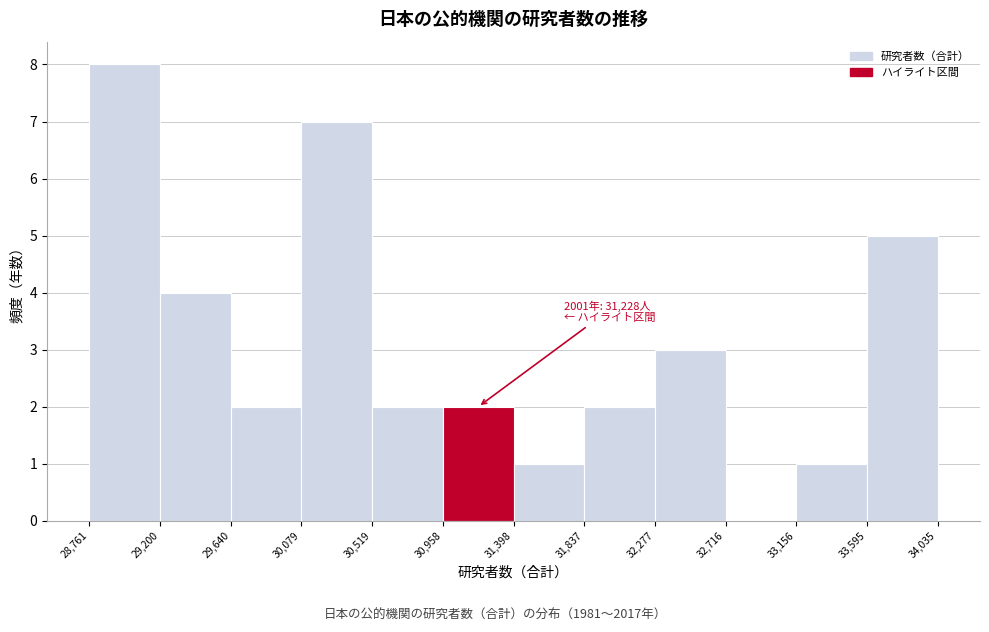

Which range on the x-axis has the tallest bar?

28,761 to 29,200